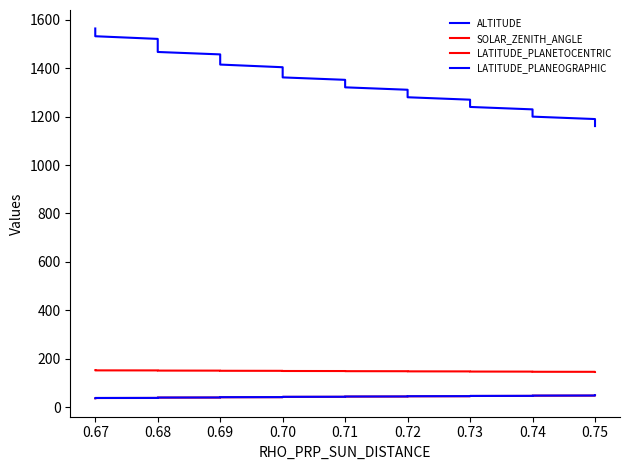

How many lines are shown in the chart?

4